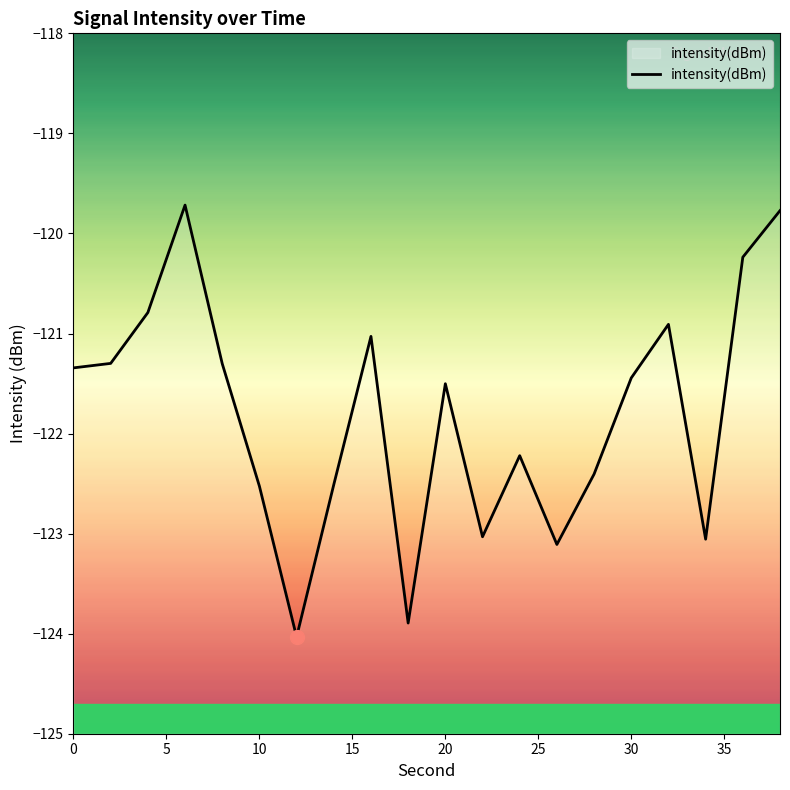

What is the change in value from 10 to 30?

+1.1